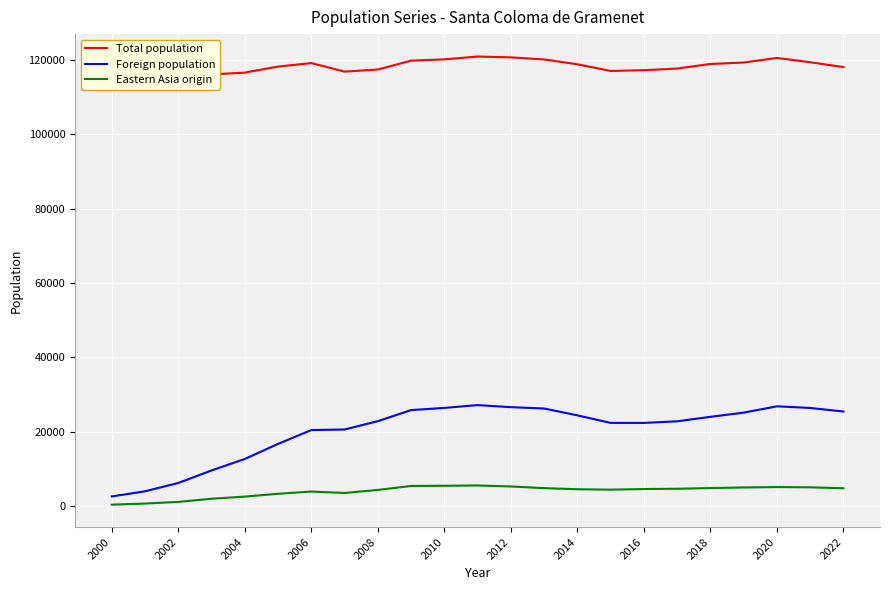

What is the value of the Foreign population point at the 21st from the left?

26869